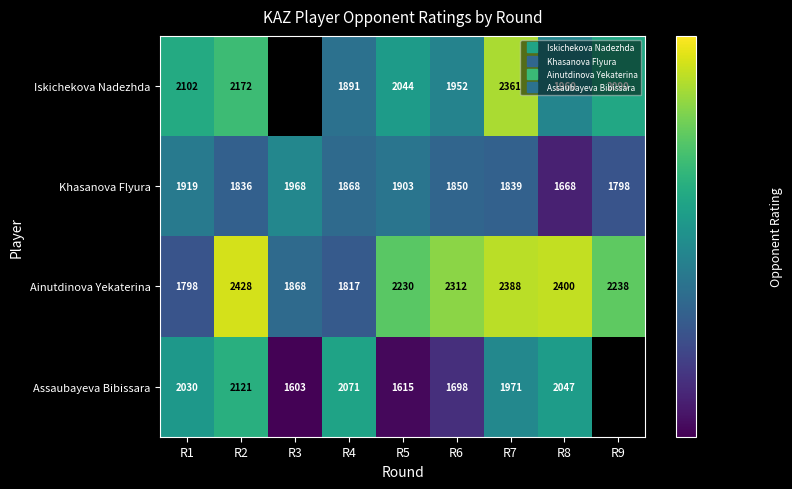

Which series changed the most between R1 and R6?

Ainutdinova Yekaterina